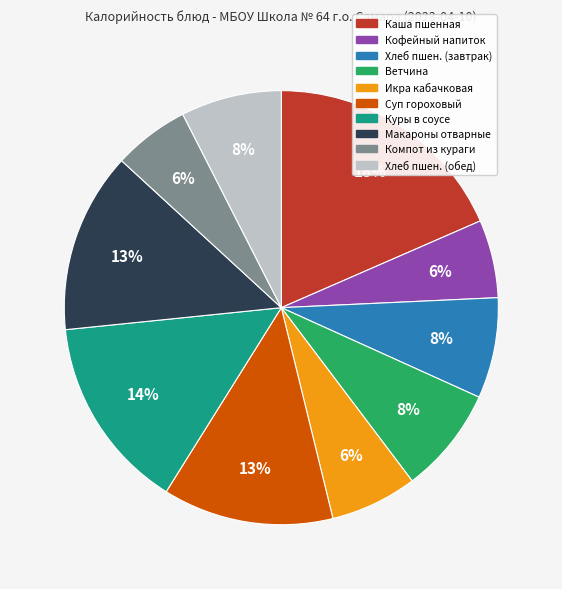

Does any single category account for the majority?

No